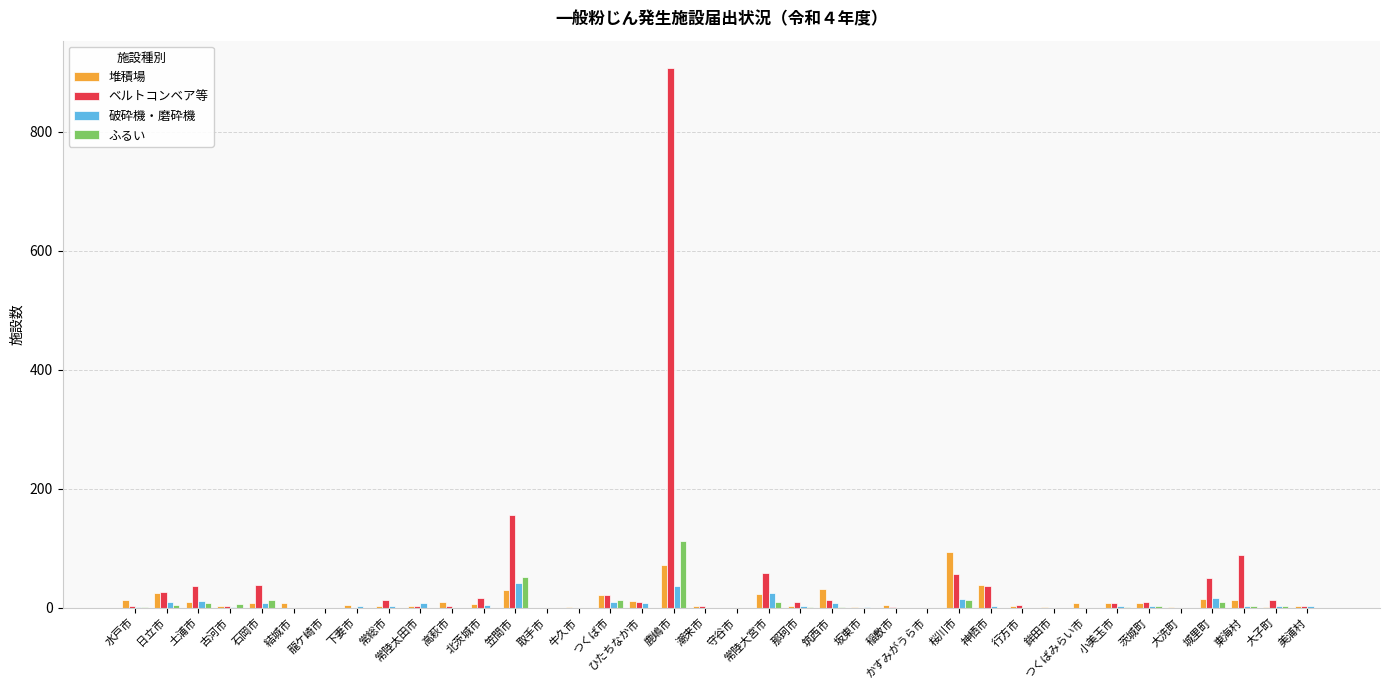

At which label does ベルトコンベア等 reach its peak?

鹿嶋市